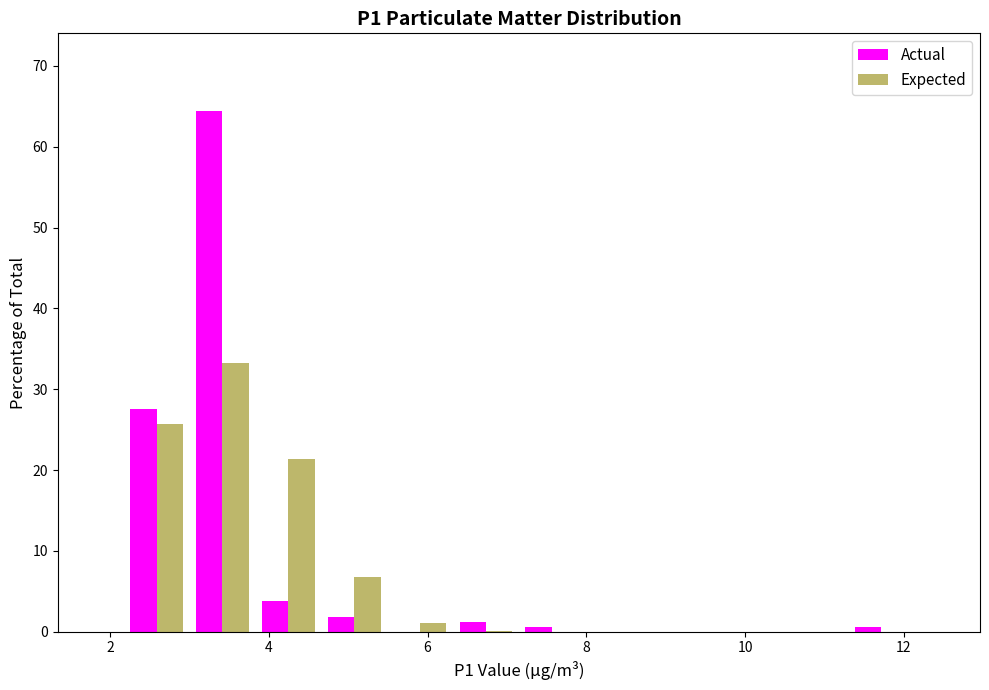

What is the height of the Actual bar covering 6.4 to 7.2 on the x-axis? Neither the bar edges nor the heights are printed on the chart, so give them approximately, as read against the axes.

1